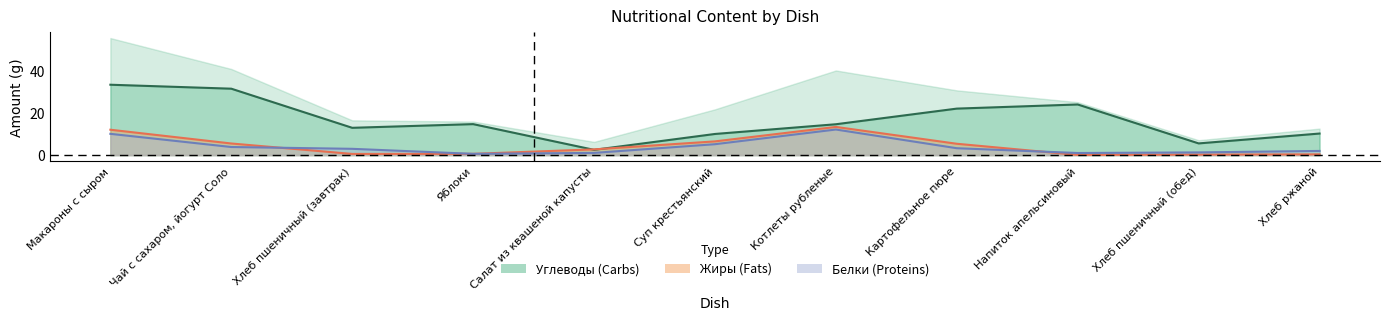

Where is the first local minimum for Углеводы?

Хлеб пшеничный (завтрак)